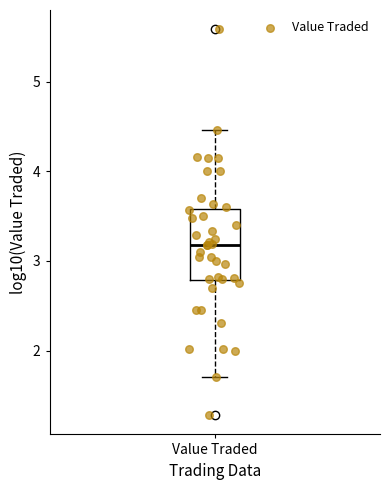

Where does the upper whisker of the box for Value Traded end on the y-axis? The values are not printed on the chart, so give them approximately, as read against the axis.

4.5